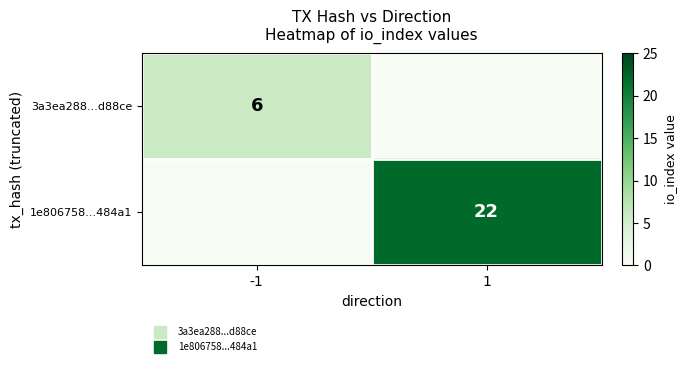

What is the sum of the 1e806758...484a1 values at -1 and 1?

22